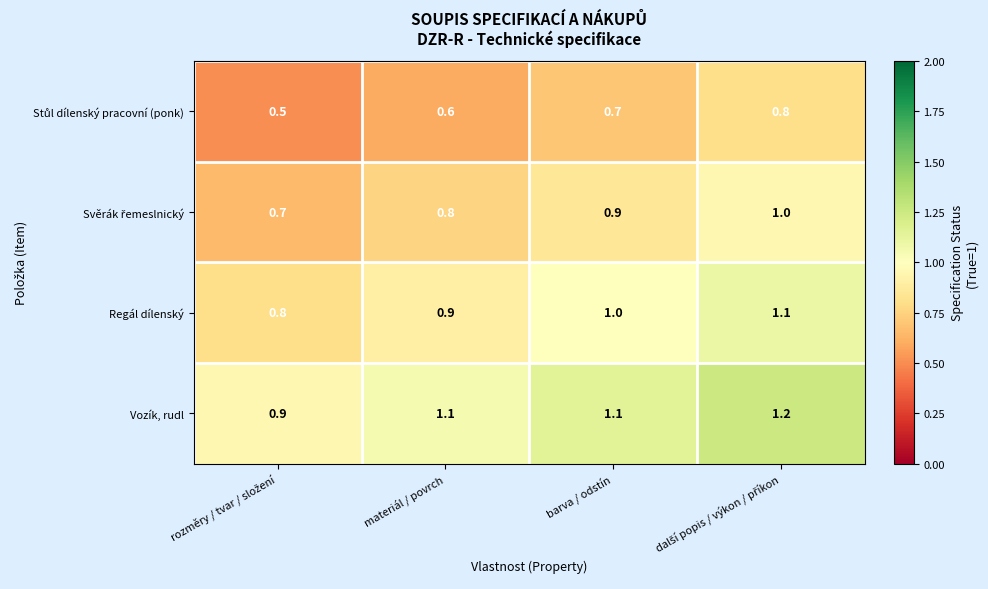

What is the greatest value displayed?

1.2